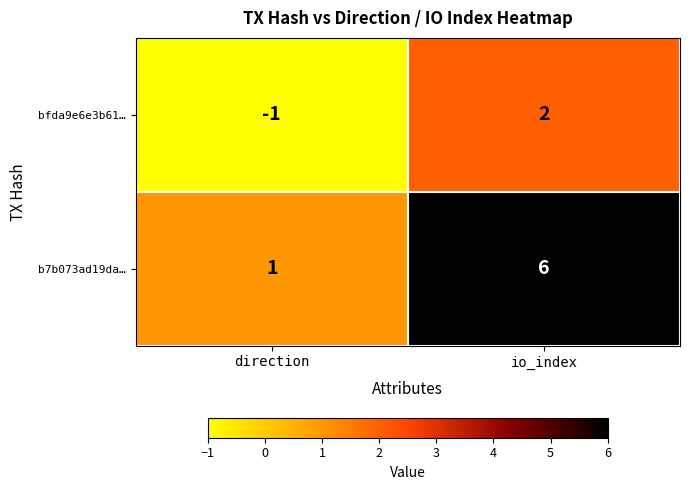

Reading left to right, list all the values displayed in this chart.

bfda9e6e3b61…: direction=-1	io_index=2
b7b073ad19da…: direction=1	io_index=6